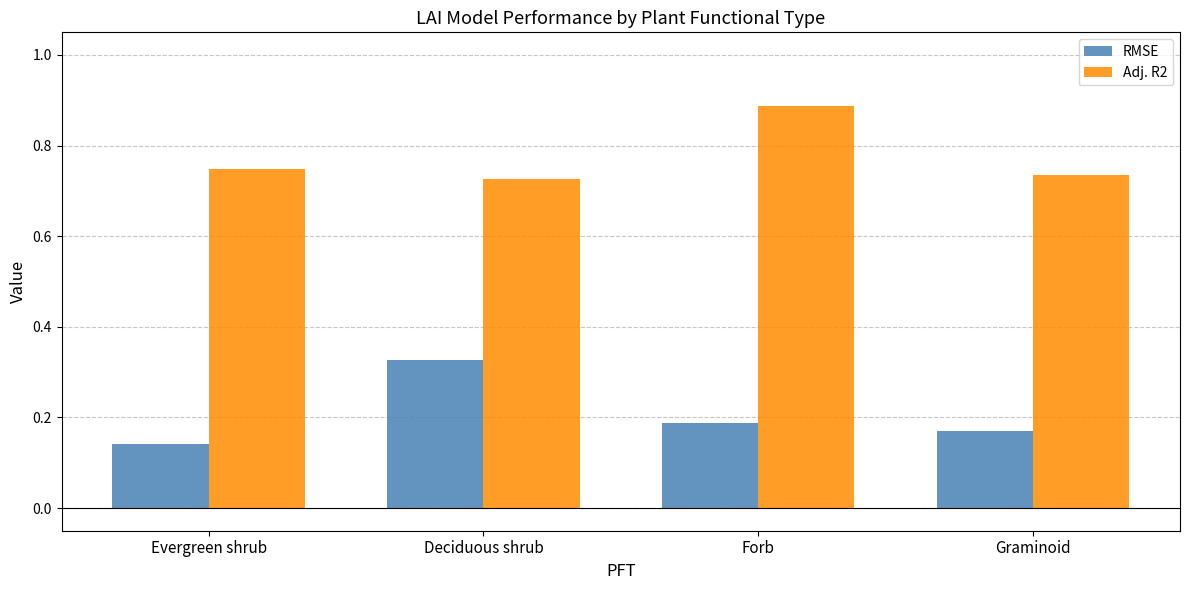

Does the chart contain stacked bars?

No